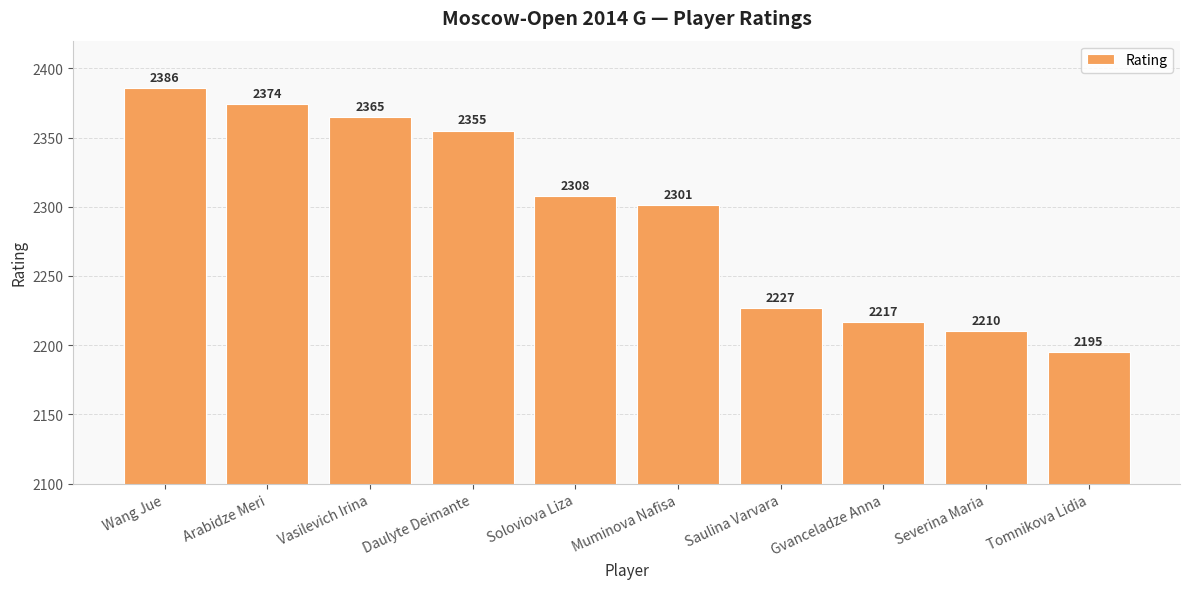

Count the number of data series in this chart.

1